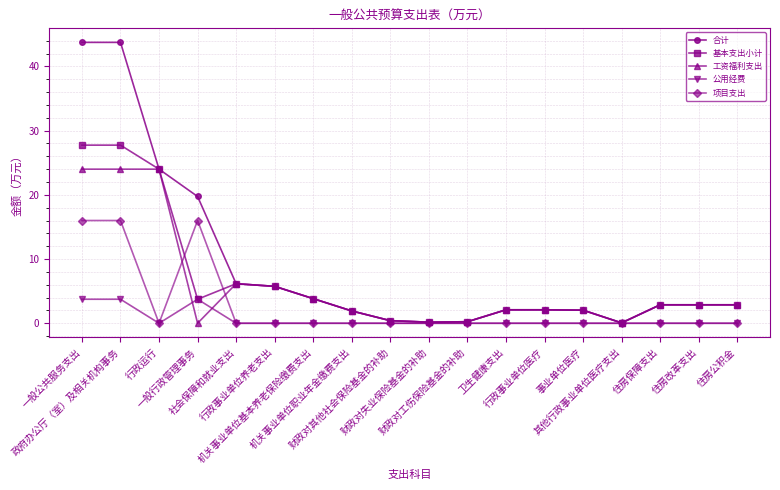

Count the number of data series in this chart.

5